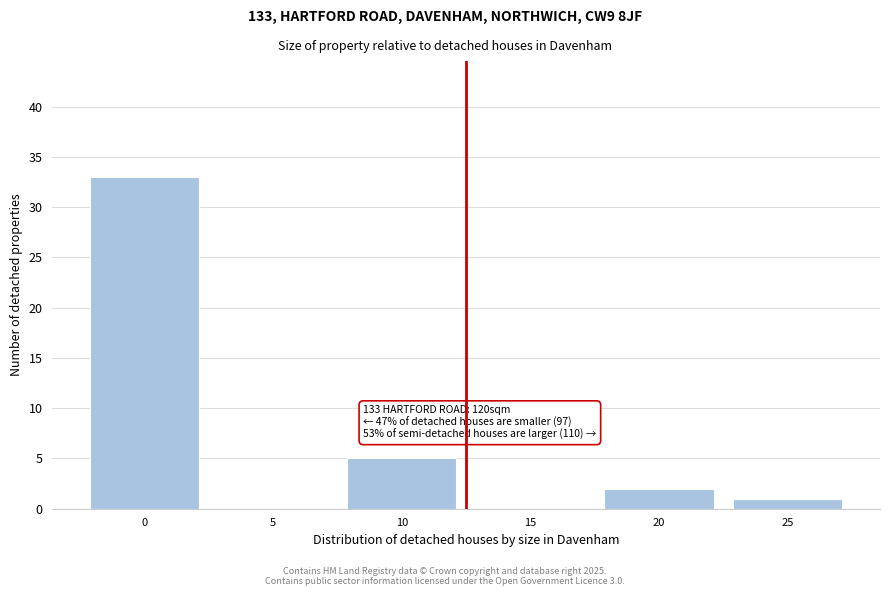

Reading right to left, list all the values displayed in this chart.

25=1	20=2	15=0	10=5	5=0	0=33